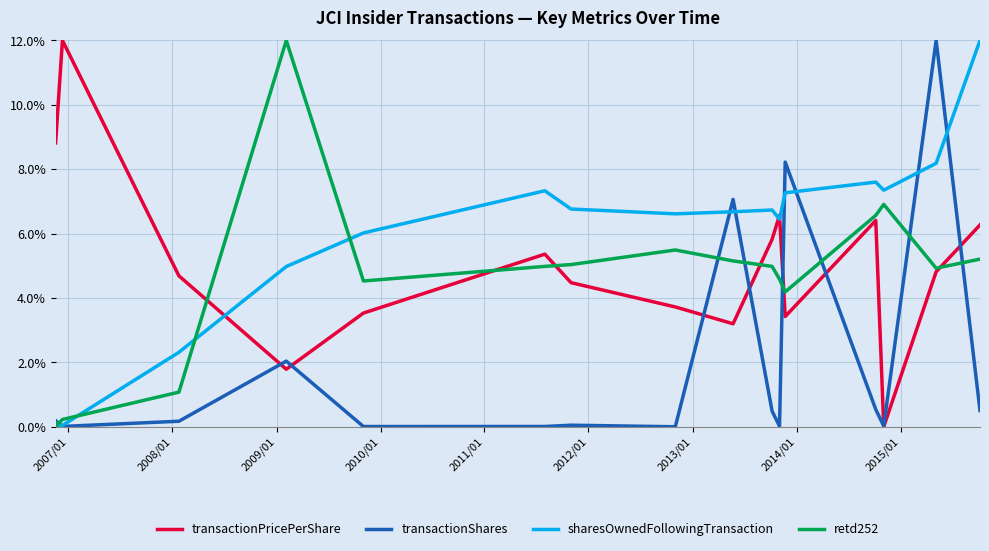

How many times do retd252 and transactionPricePerShare cross each other?

6